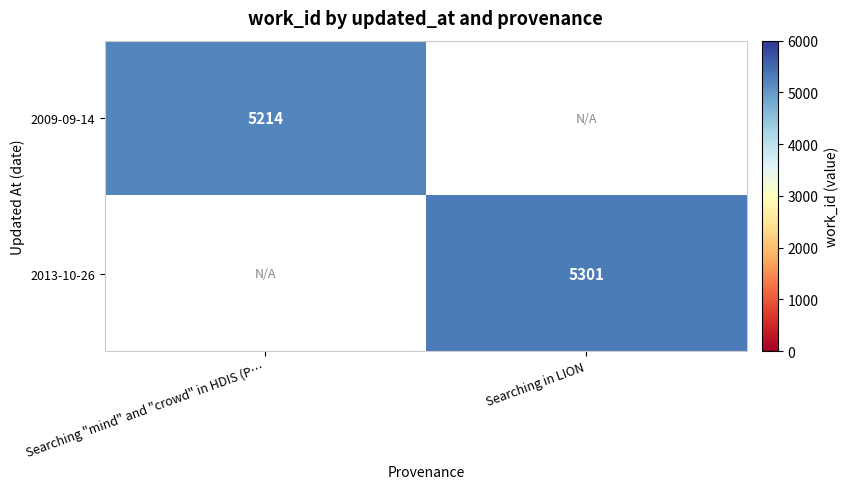

Is it true that 2009-09-14 equals 2963 at Searching "mind" and "crowd" in HDIS (P…?

False